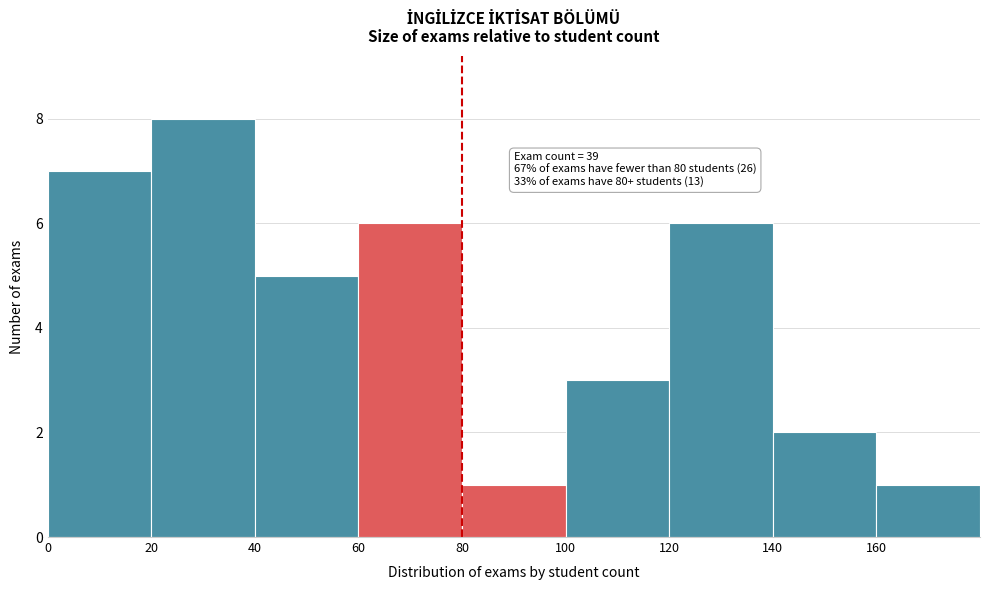

Which range on the x-axis has the tallest bar?

20 to 40